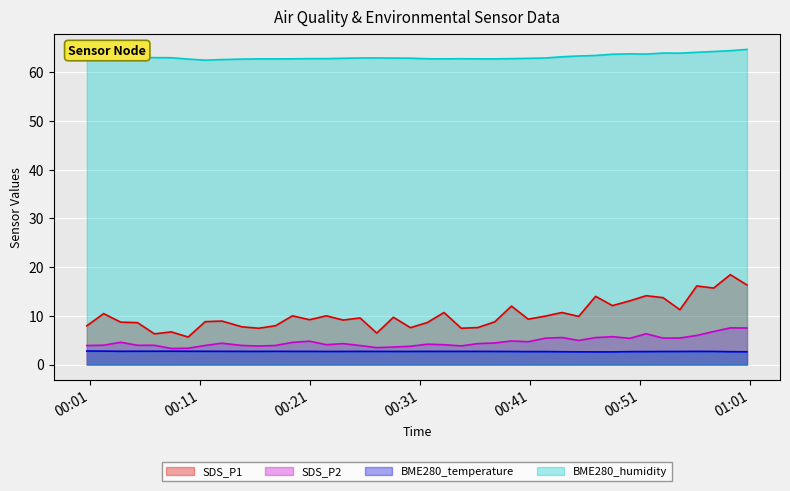

Which series has the largest total across all categories?

BME280_humidity